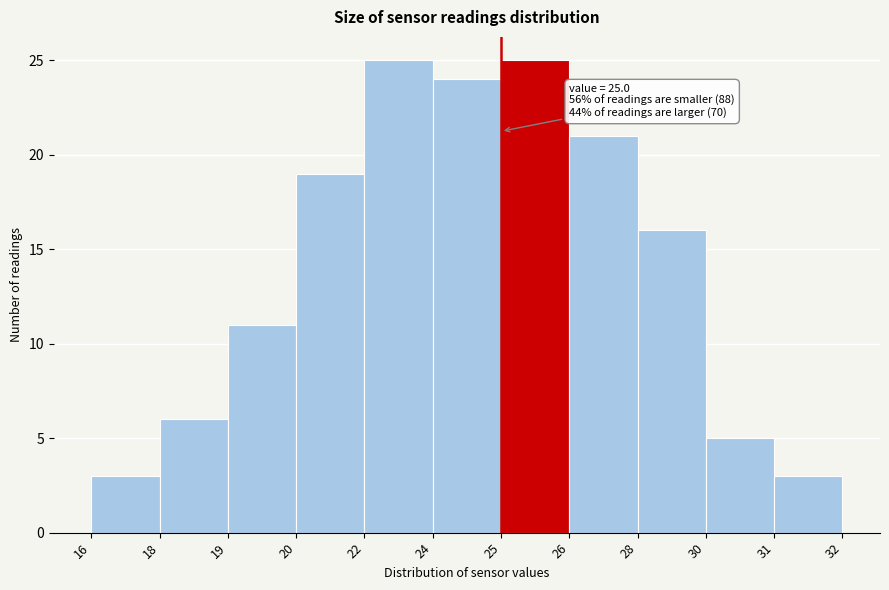

Reading left to right, transcribe all the data shown in this chart.

16=3	18=6	19=11	20=19	22=25	24=24	25=25	26=21	28=16	30=5	31=3